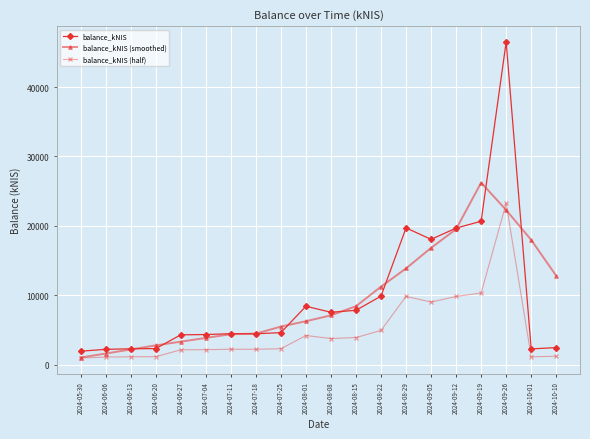

True or false: balance_kNIS (half) has more than 2 interior local peaks.

True